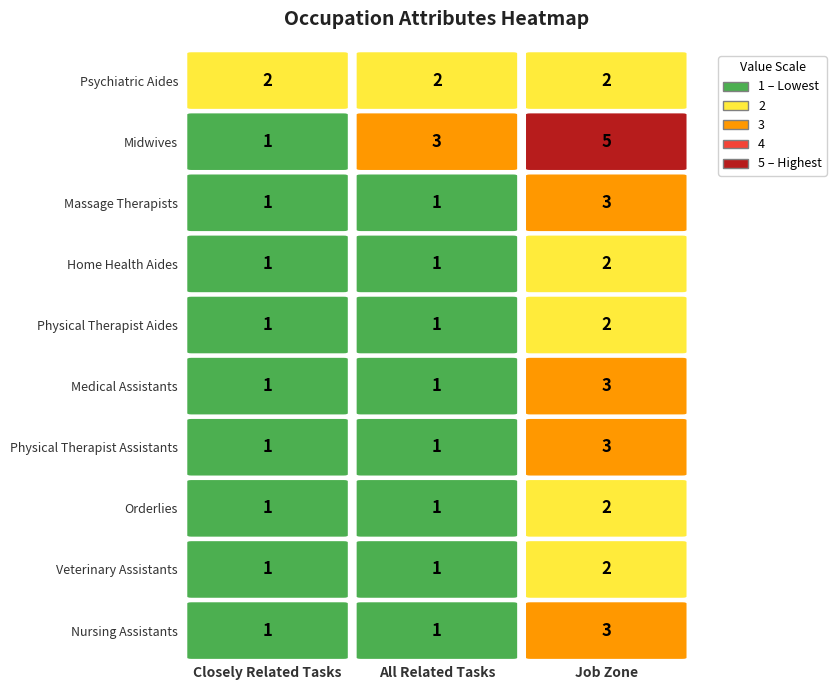

How many categories are shown in the chart?

3